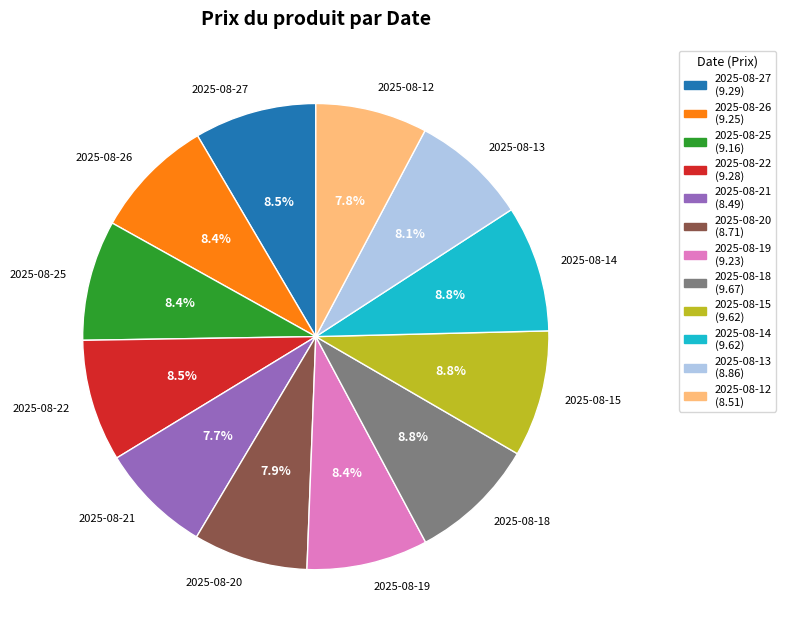

To the nearest percent, what percentage of the pie is 2025-08-13?

8%